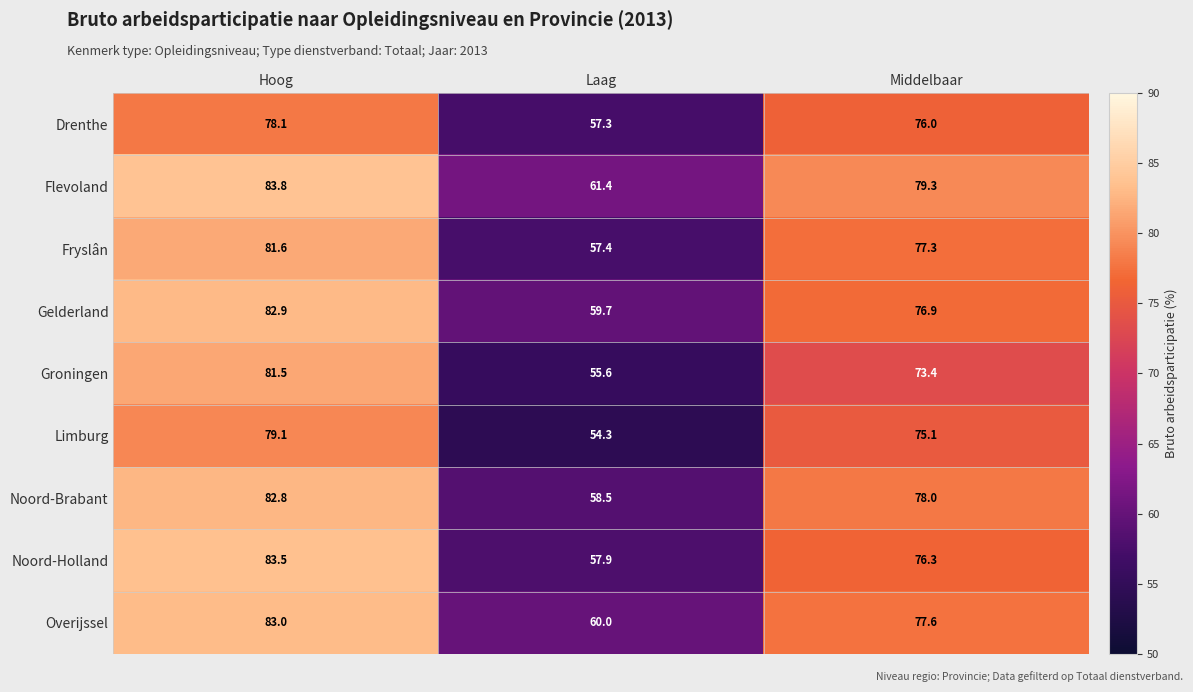

Between Laag and Middelbaar, which series saw the biggest shift?

Limburg